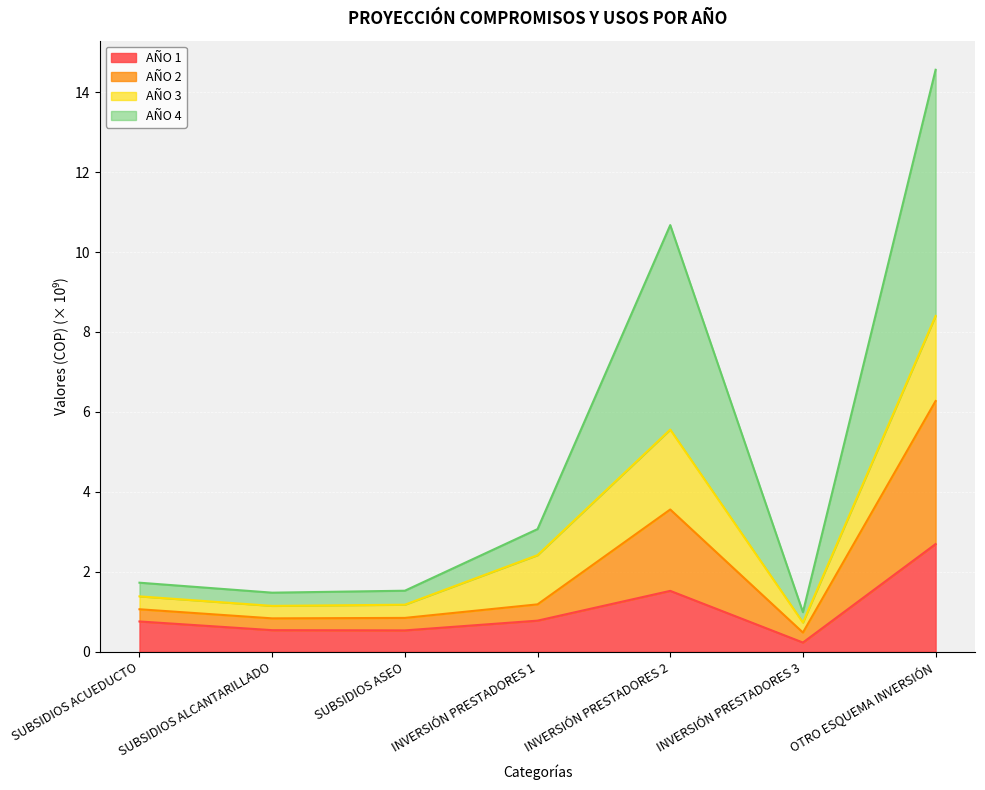

True or false: AÑO 4 and AÑO 2 intersect in this chart.

False